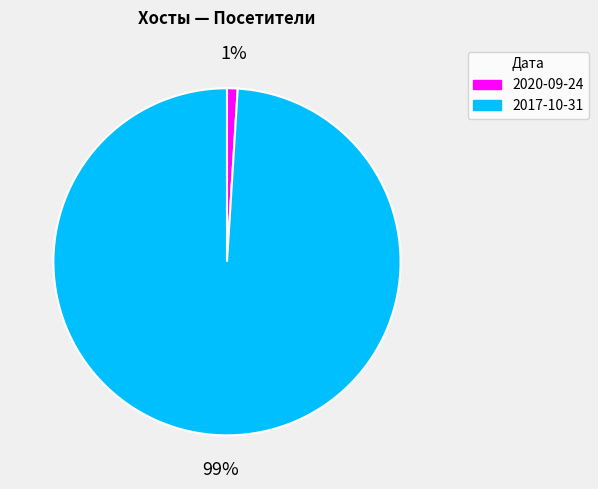

To the nearest percent, what is the average slice percentage?

50%